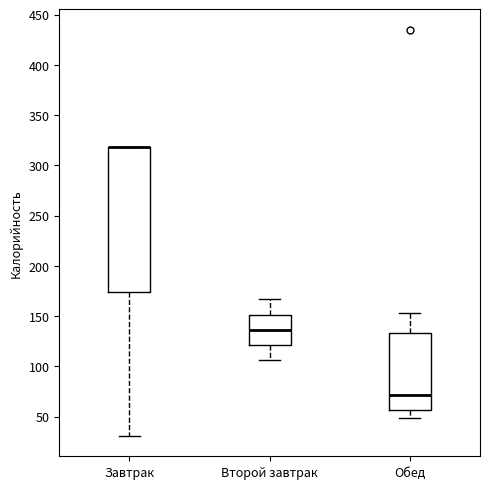

Where is the upper edge of the box for Второй завтрак on the y-axis? The values are not printed on the chart, so give them approximately, as read against the axis.

150